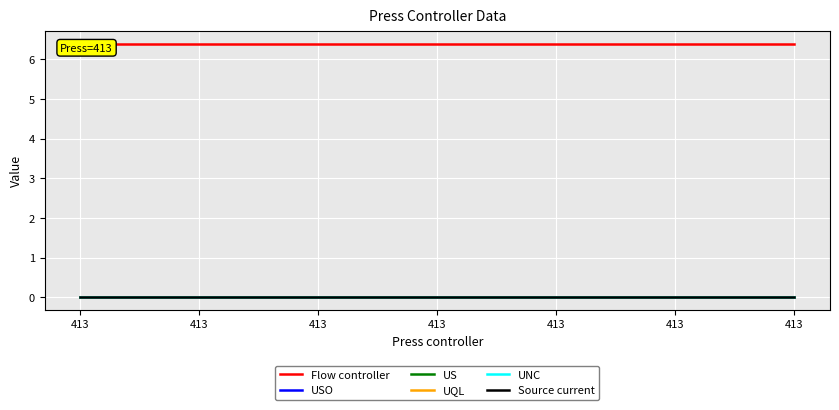

Which series has the largest range (max minus min)?

Flow controller